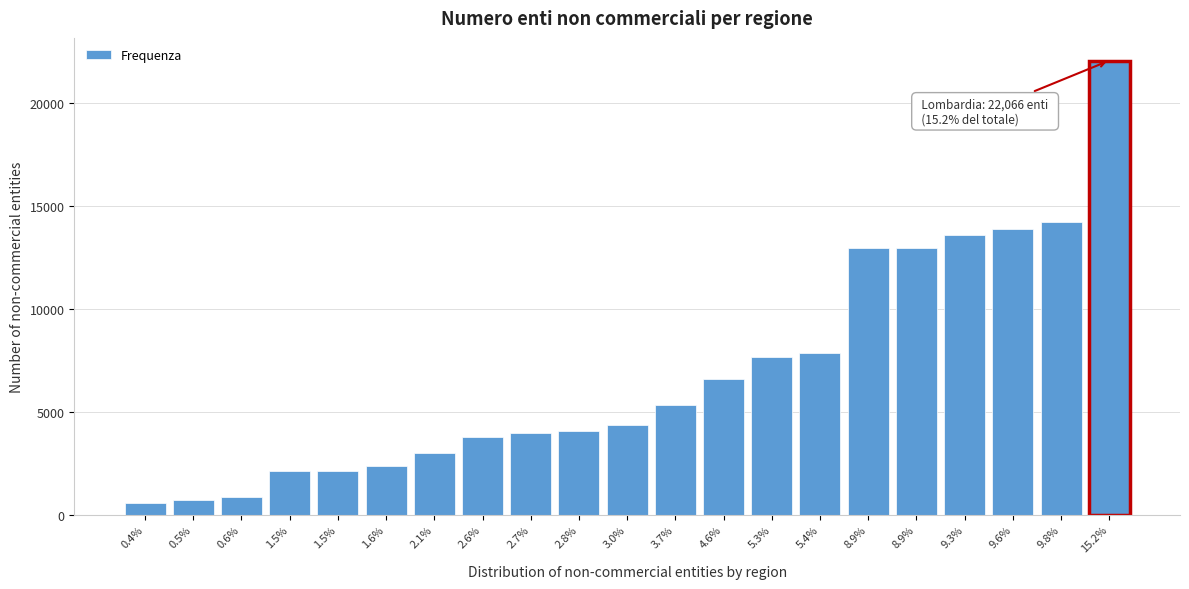

How many bars are there in total?

21